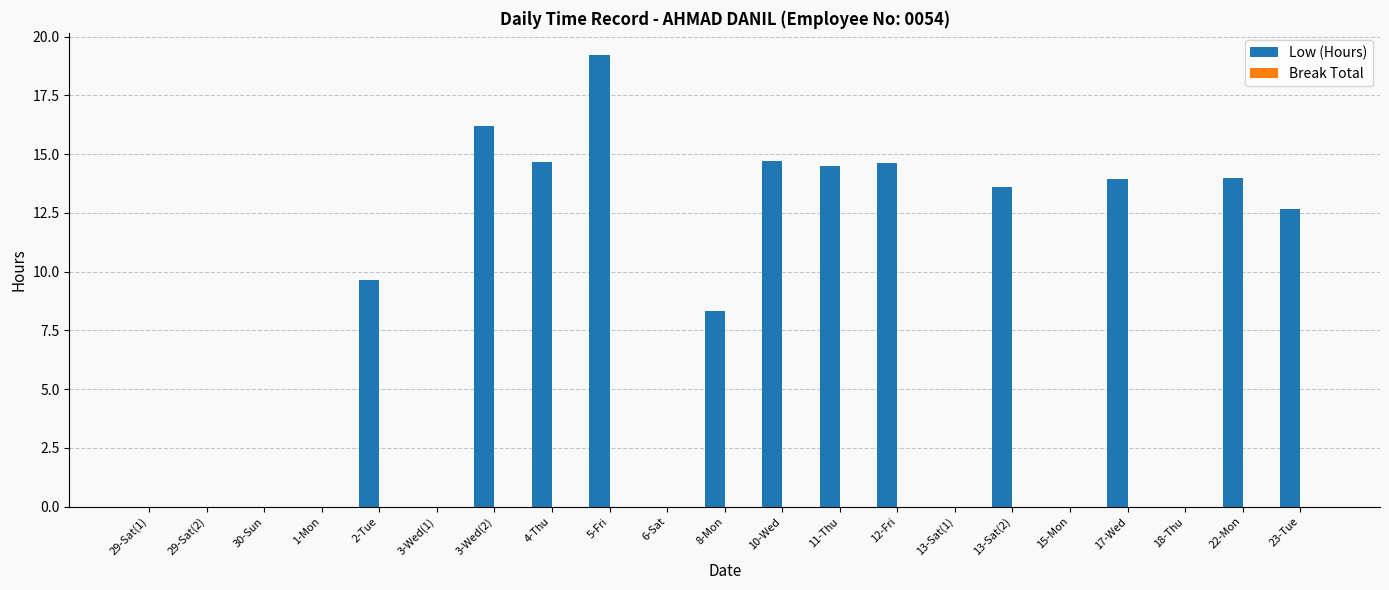

Are the bars horizontal?

No